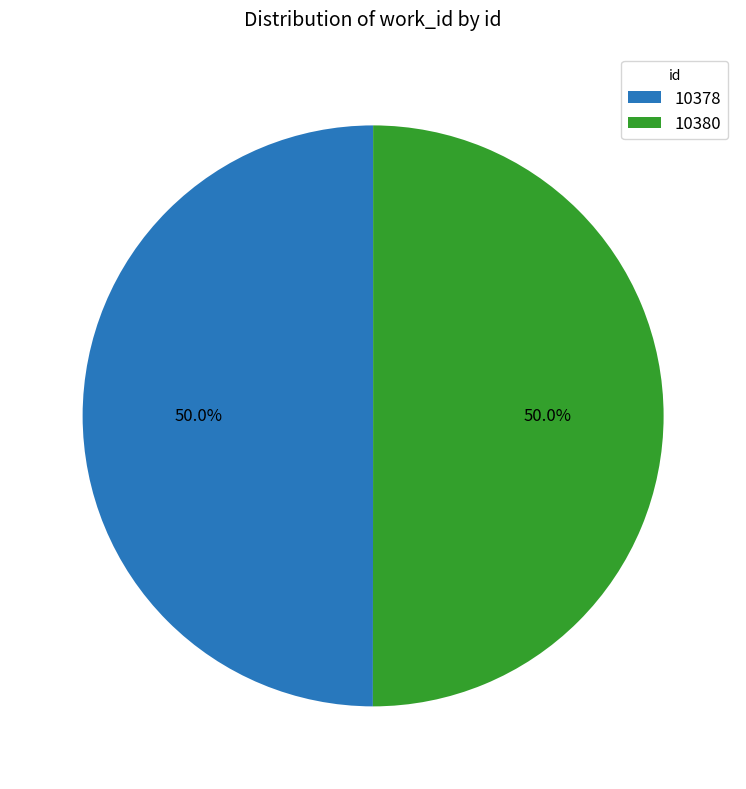

Is it true that 10380 is 50% of the pie?

True